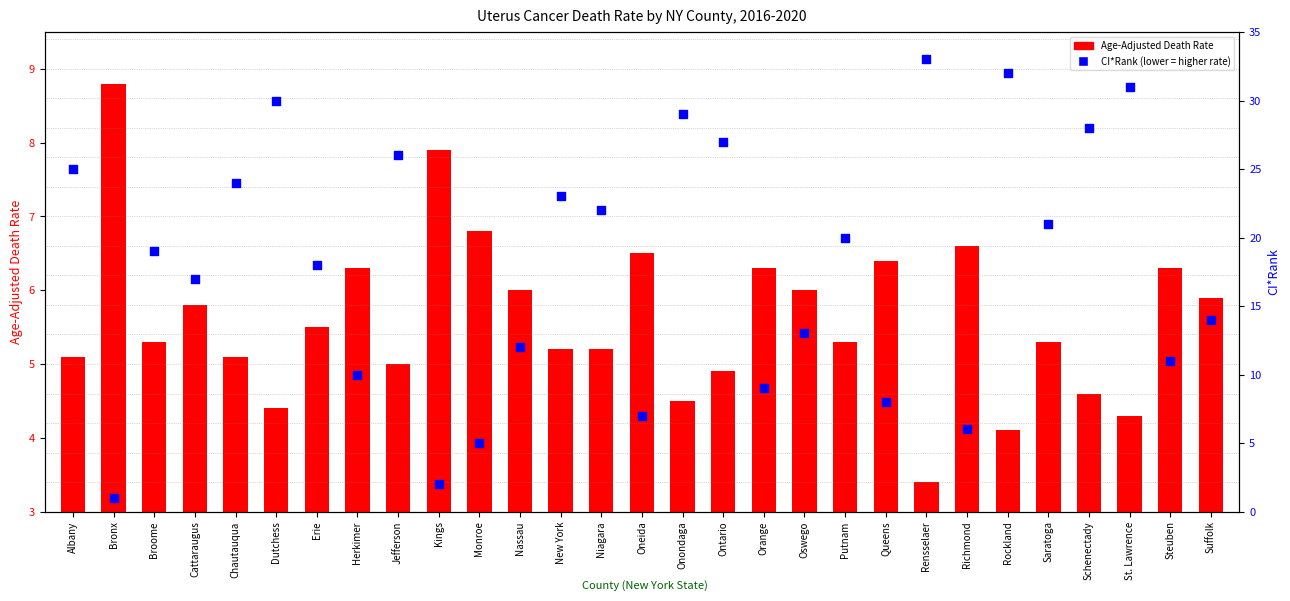

Is the value of CI*Rank at Schenectady greater than the value of Age-Adjusted Death Rate at Suffolk?

Yes